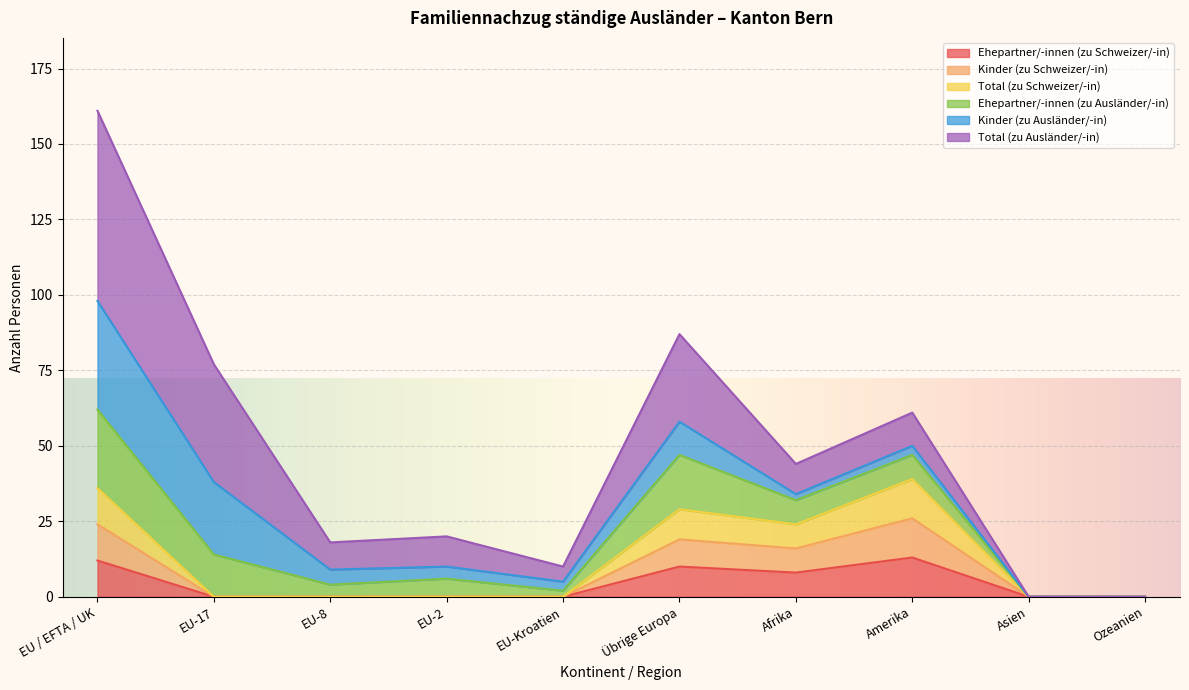

The Total (zu Schweizer/-in) series shows 39 at Amerika. True or false?

True